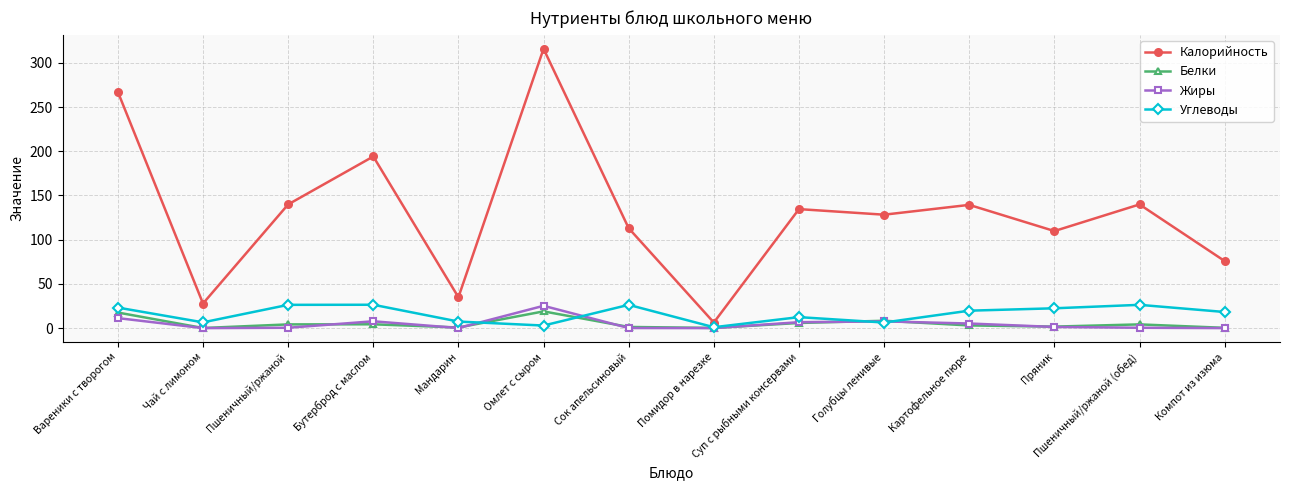

True or false: Калорийность has a value of 250.3 at Пшеничный/ржаной.

False